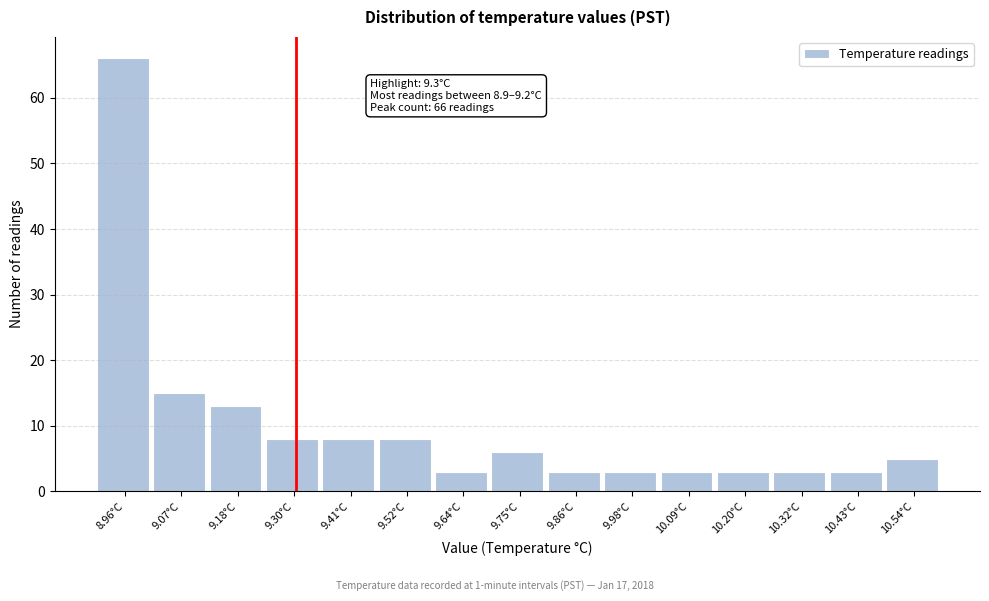

Over which range of the x-axis is the bar tallest?

8.90 to 9.02